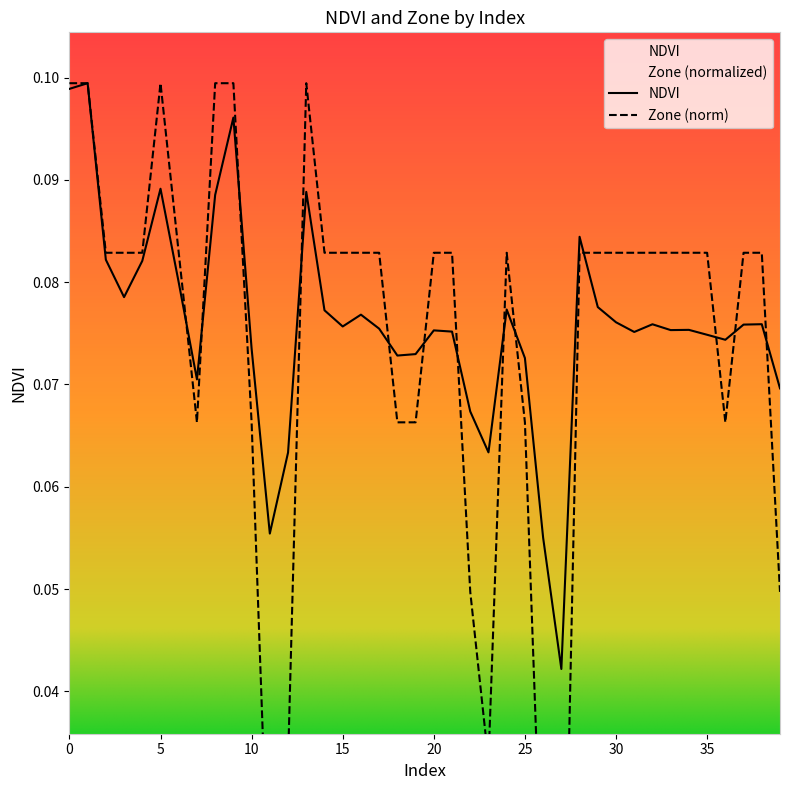

How many intersections are there between Zone and NDVI?

13